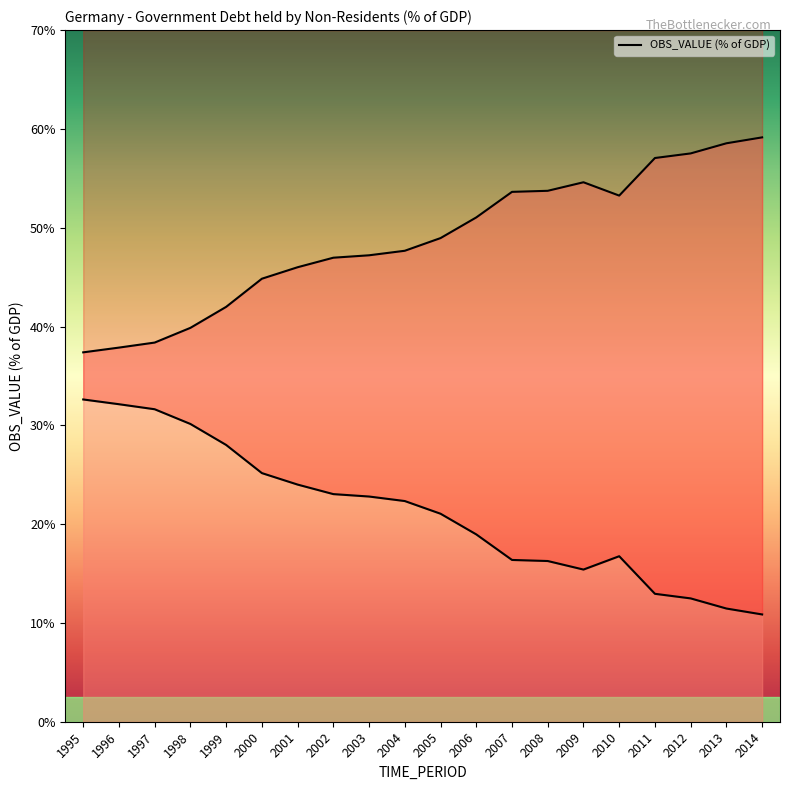

What is the sum of the values at 2013 and 2014?

117.7